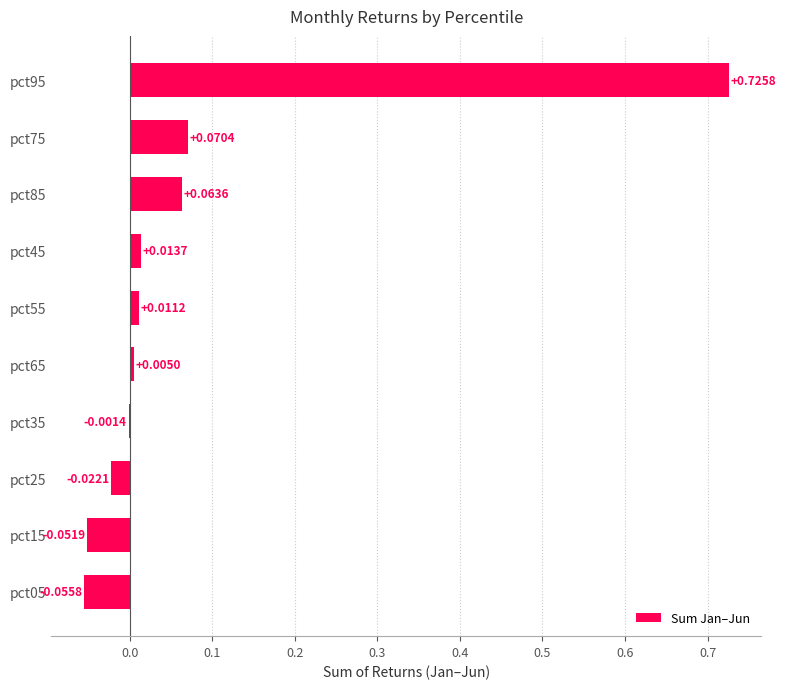

Are the bars horizontal?

Yes